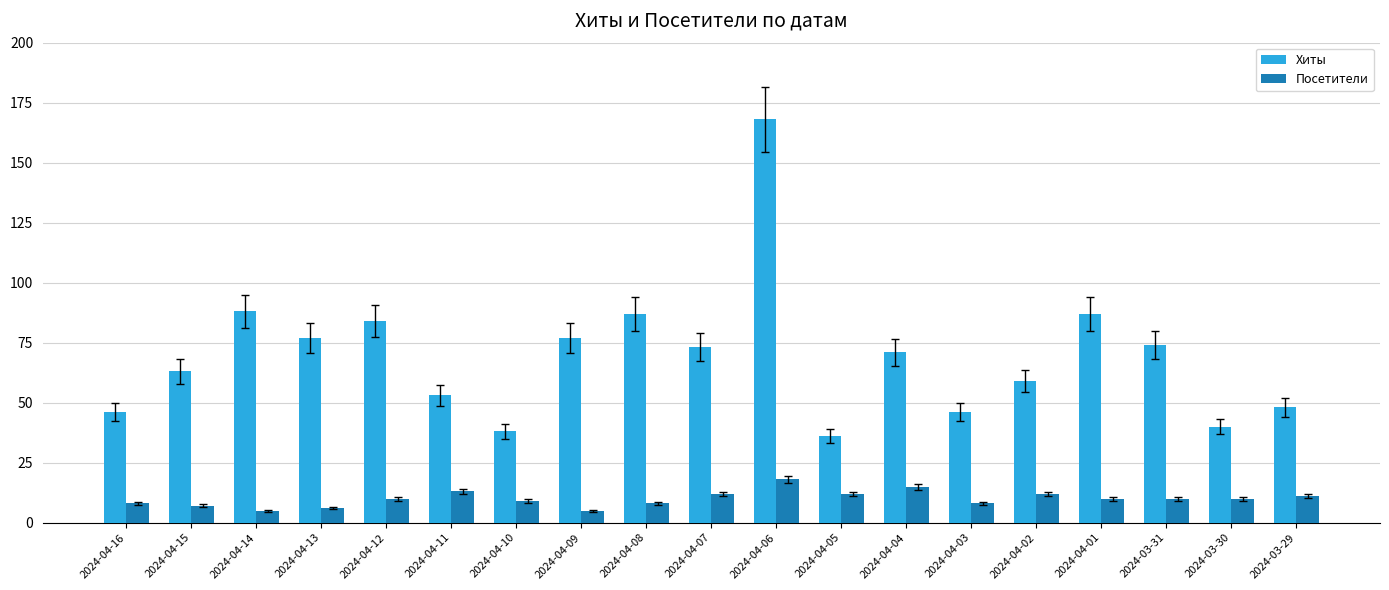

Are the bars grouped side by side (vs. stacked)?

Yes